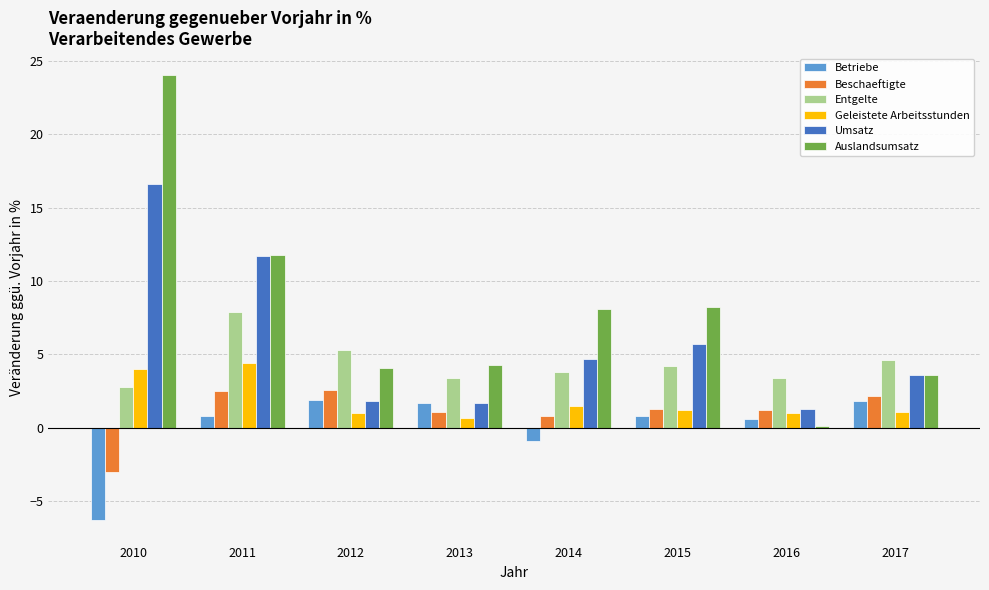

What is the difference between the highest and lowest values at 2016?

3.3